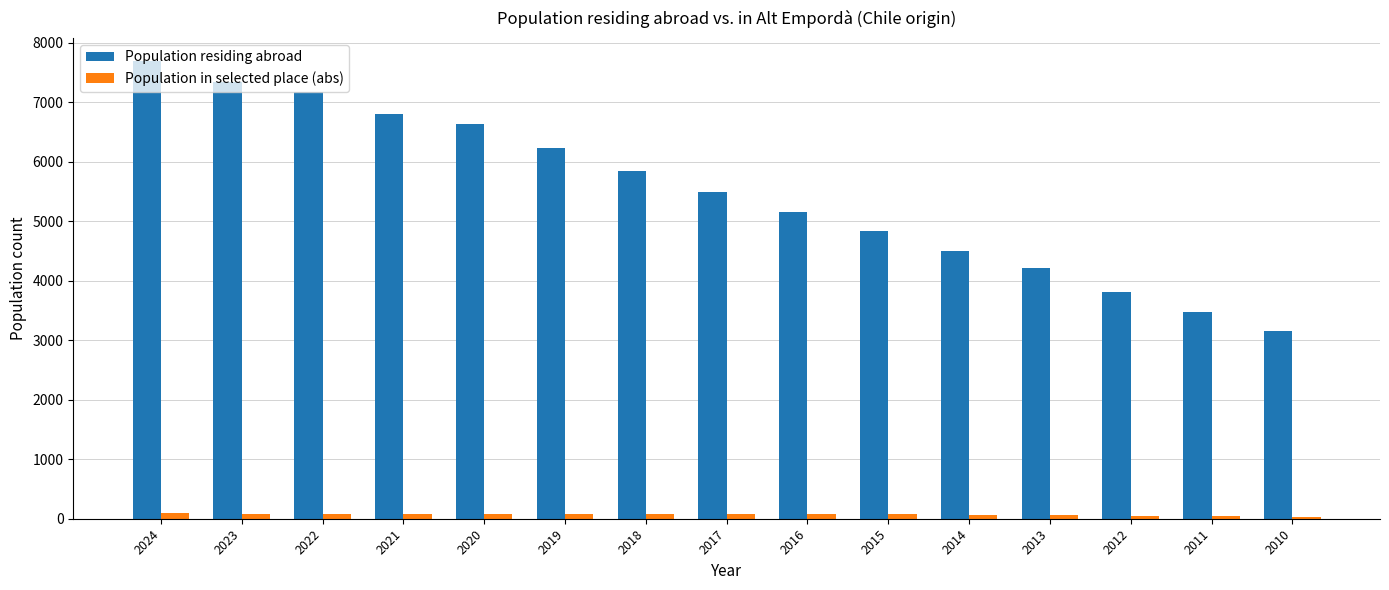

Rank the series by their average value, from lowest to highest.

Population in selected place (abs), Population residing abroad